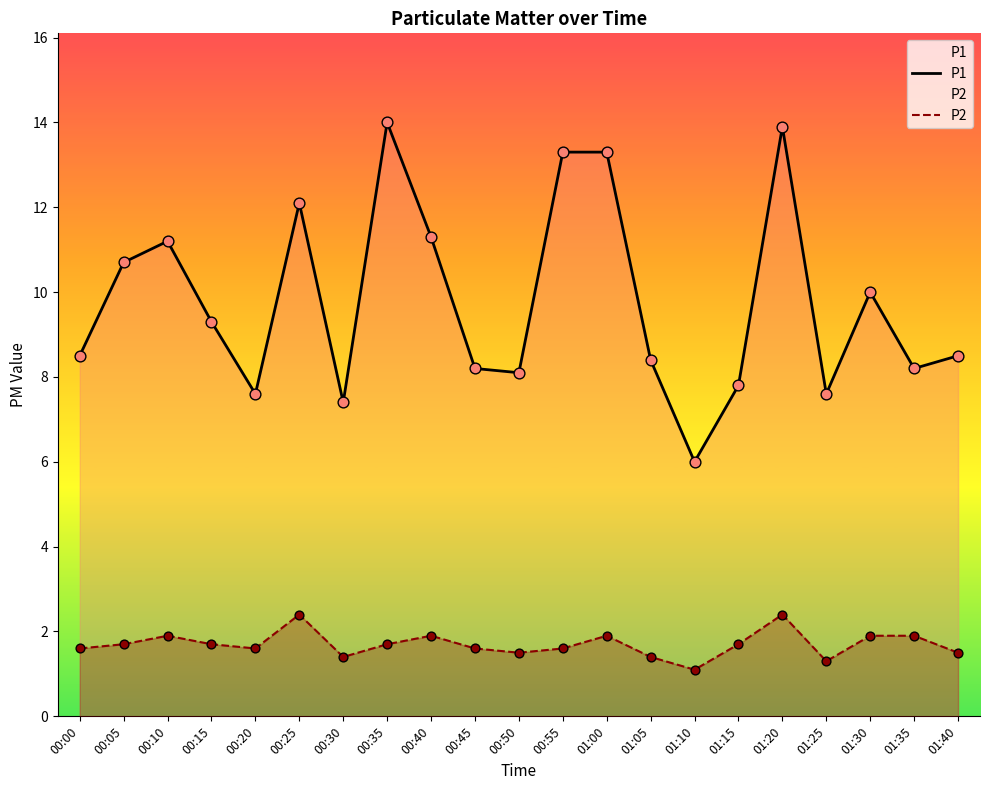

What is the total value across all series at 00:55?

14.9